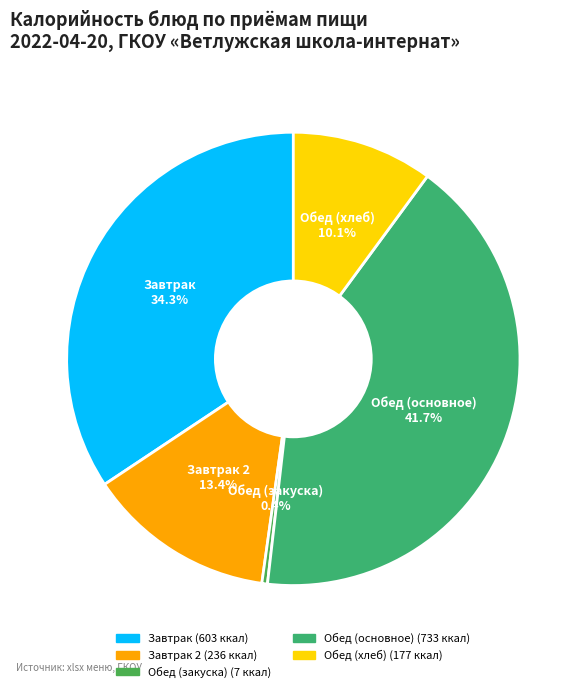

To the nearest percent, what is the difference between the largest and smallest slice percentages?

41%